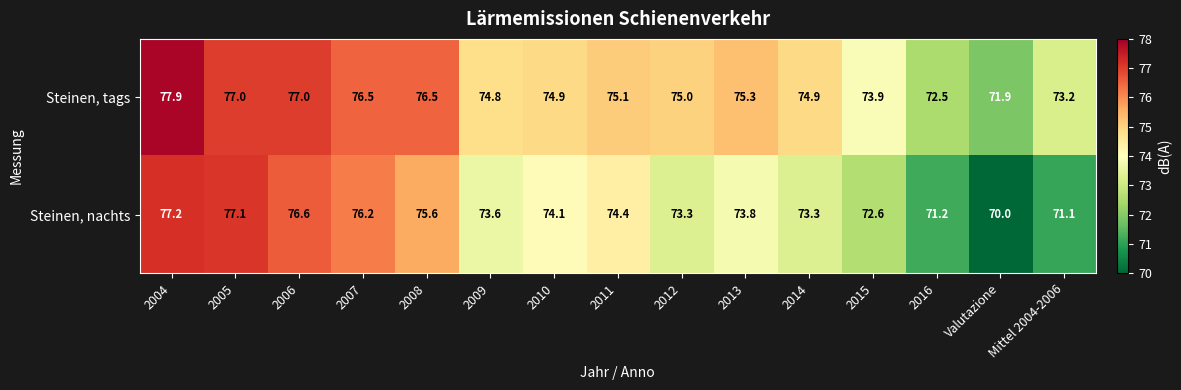

List the series in order of their peak value, lowest first.

Steinen, nachts, Steinen, tags